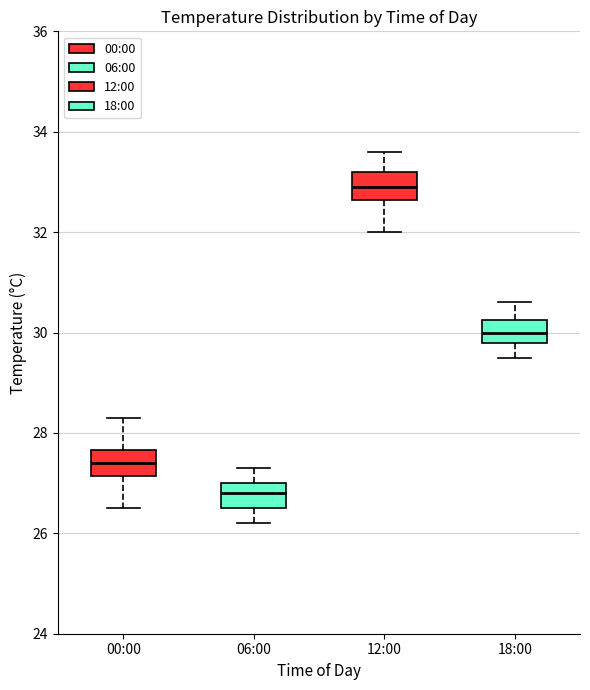

Reading left to right, read every box against the y-axis: the position of its median line, the range the box covers, and the ends of its whiskers. The values are not printed on the chart, so give them approximately, as read against the axis.

00:00: median 27.4, box 27.2 to 27.6, whiskers 26.6 to 28.4
06:00: median 26.8, box 26.6 to 27.0, whiskers 26.2 to 27.4
12:00: median 33.0, box 32.6 to 33.2, whiskers 32.0 to 33.6
18:00: median 30.0, box 29.8 to 30.2, whiskers 29.6 to 30.6